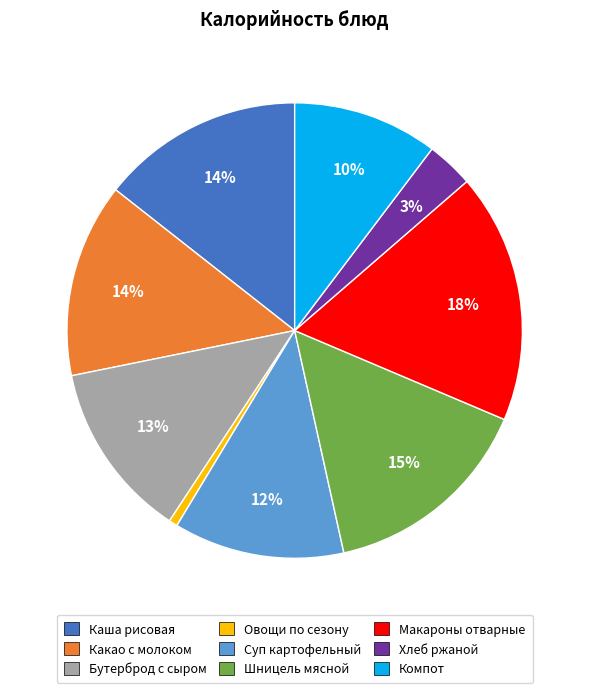

To the nearest percent, what is the average slice percentage?

11%